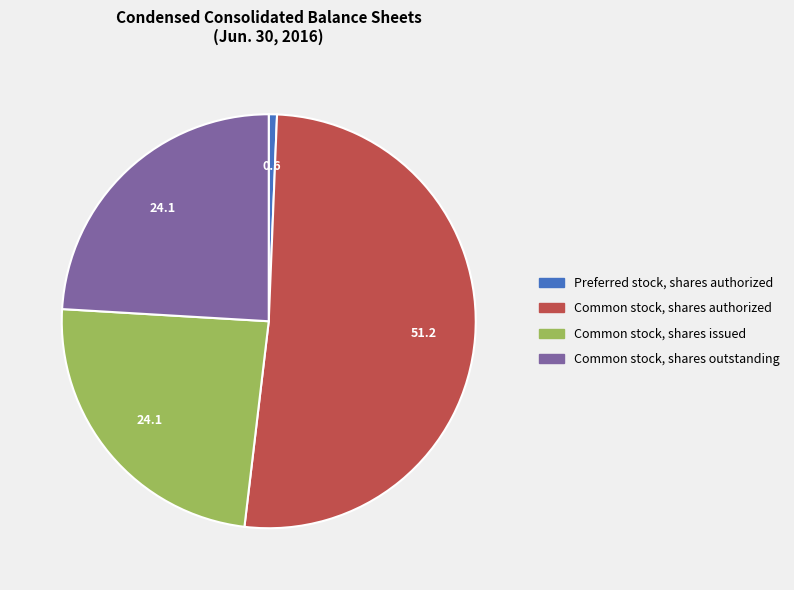

Is there a majority slice in this chart?

Yes